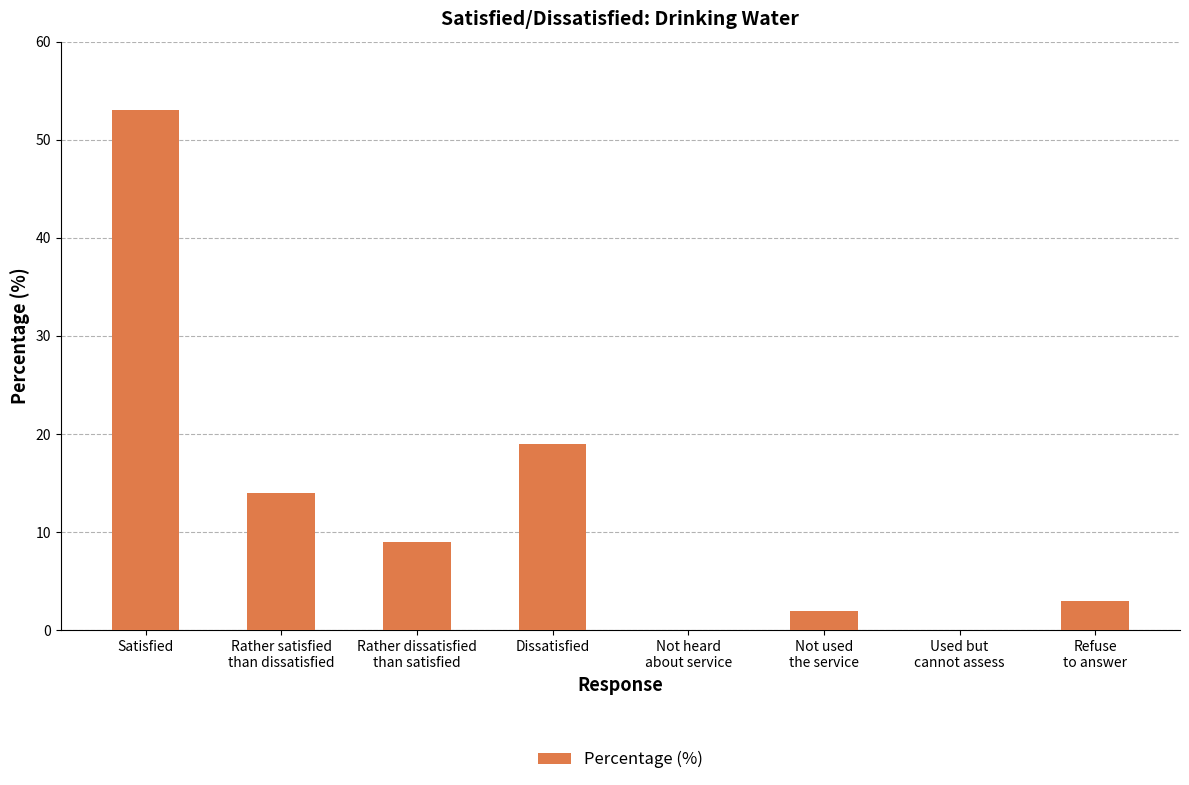

What is the sum of the values at Rather satisfied
than dissatisfied and Not used
the service?

16